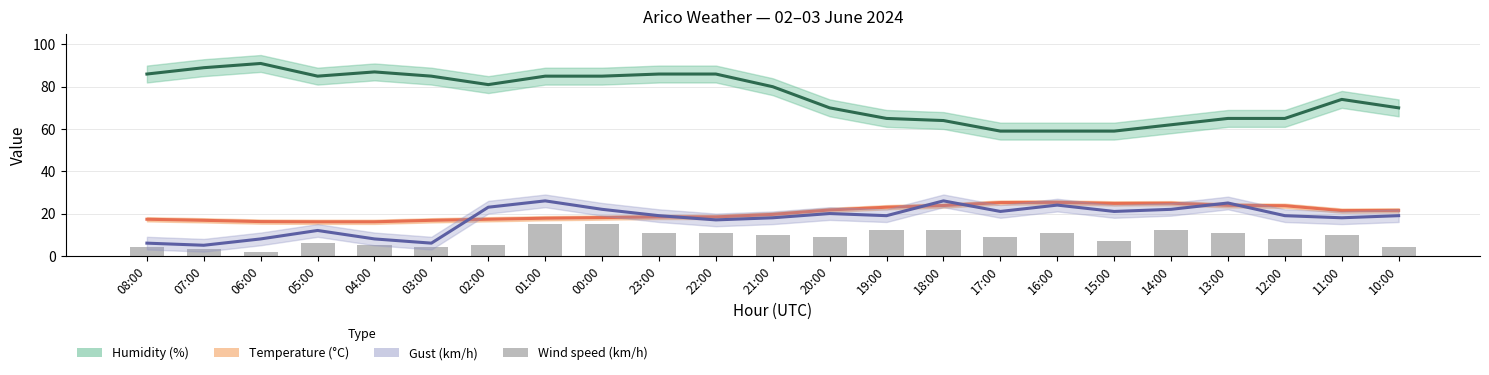

Reading left to right, extract all data points from this chart.

Humidity (%): 86.0	89.0	91.0	85.0	87.0	85.0	81.0	85.0	85.0	86.0	86.0	80.0	70.0	65.0	64.0	59.0	59.0	59.0	62.0	65.0	65.0	74.0	70.0
Temperature (°C): 17.3	16.8	16.2	16.1	16.1	16.8	17.3	17.8	18.1	18.4	18.4	19.6	21.7	23.0	23.8	25.2	25.3	24.8	24.9	23.9	23.7	21.4	21.5
Gust (km/h): 6.0	5.0	8.0	12.0	8.0	6.0	23.0	26.0	22.0	19.0	17.0	18.0	20.0	19.0	26.0	21.0	24.0	21.0	22.0	25.0	19.0	18.0	19.0
Wind speed (km/h): 4.0	3.0	2.0	6.0	5.0	4.0	5.0	15.0	15.0	11.0	11.0	10.0	9.0	12.0	12.0	9.0	11.0	7.0	12.0	11.0	8.0	10.0	4.0